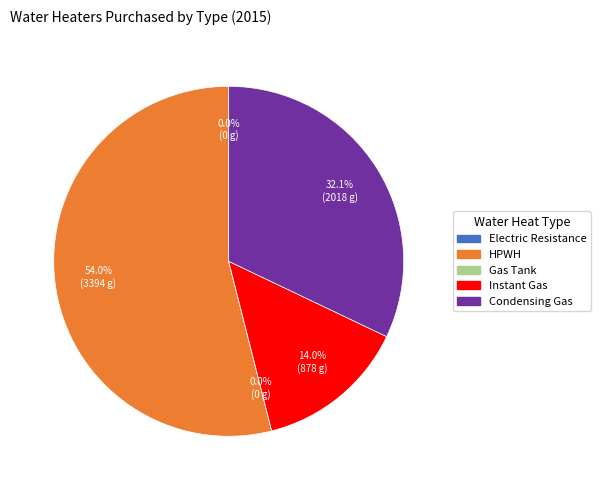

Is the sum of HPWH and Condensing Gas greater than half?

Yes